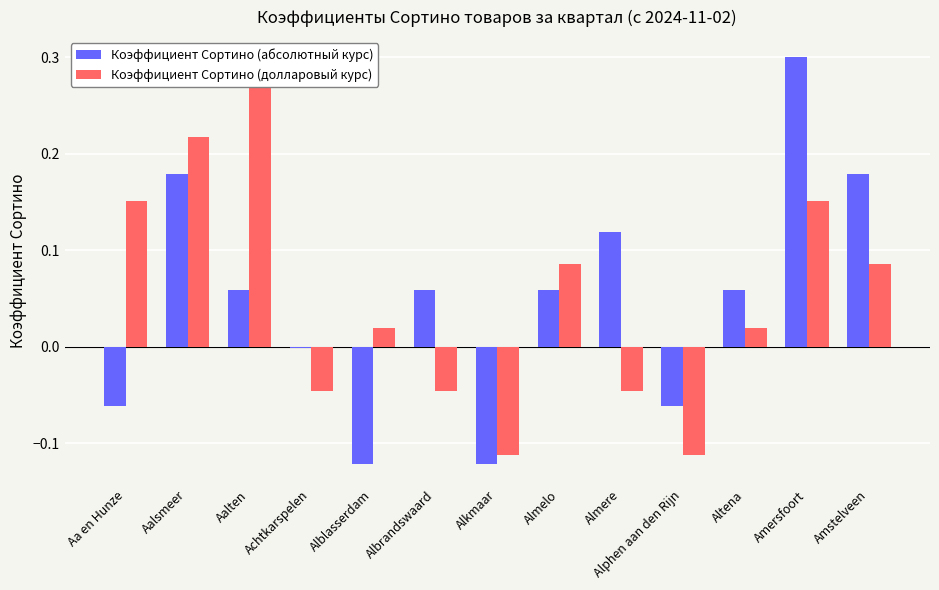

True or false: Коэффициент Сортино (абсолютный курс) has a value of 0.1 at Altena.

True